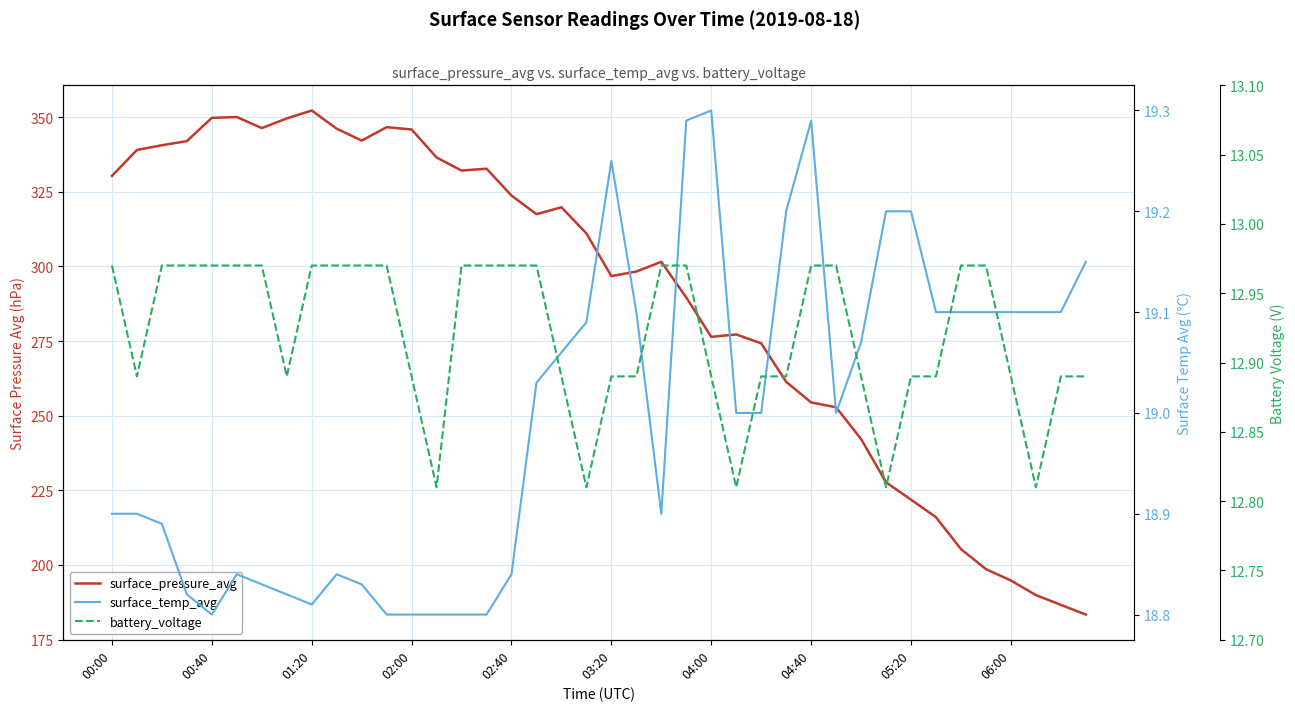

The battery_voltage series shows 7.3 at 21. True or false?

False